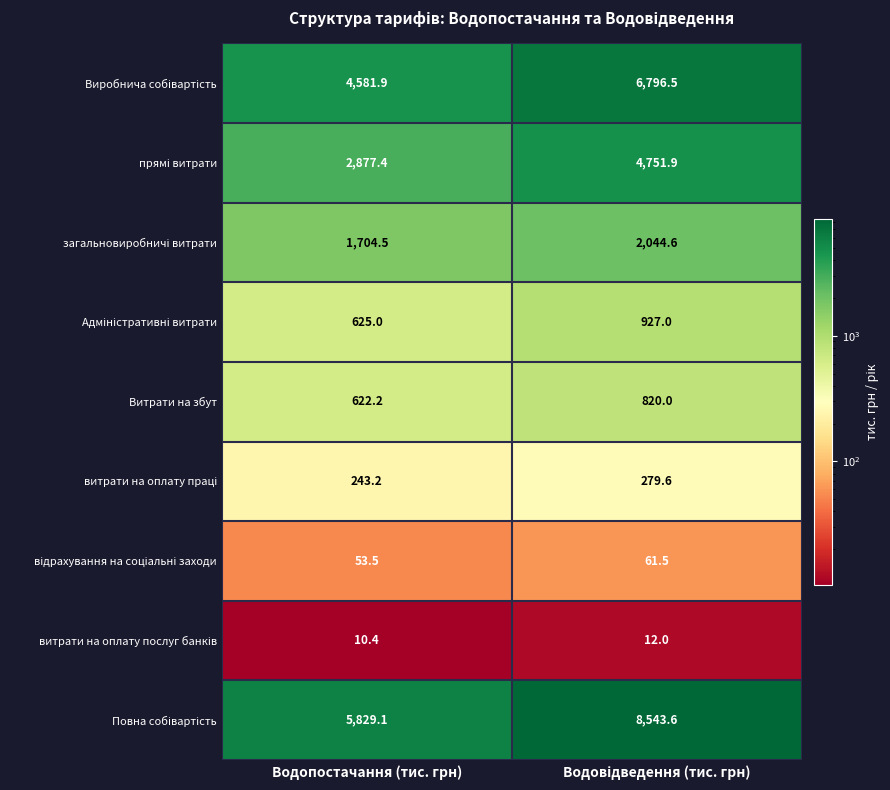

Count the number of categories in the chart.

2